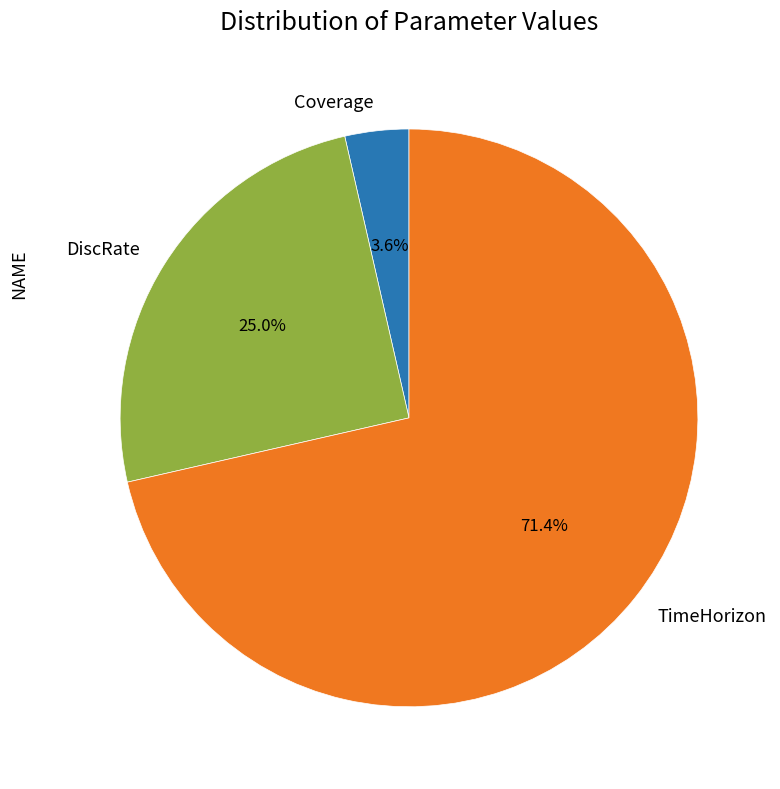

What is the smallest slice in the pie chart?

Coverage